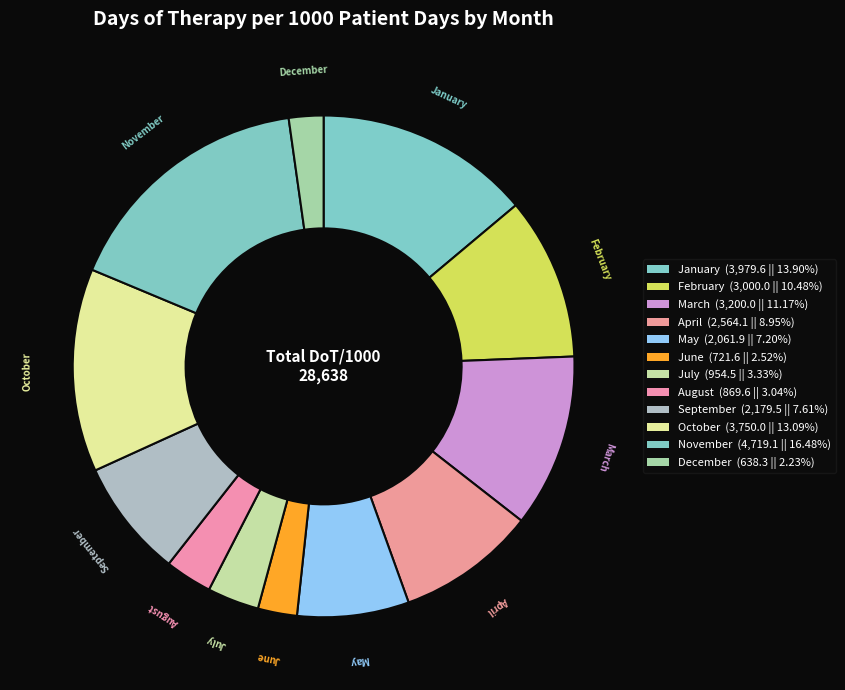

Is February the majority of the pie?

No